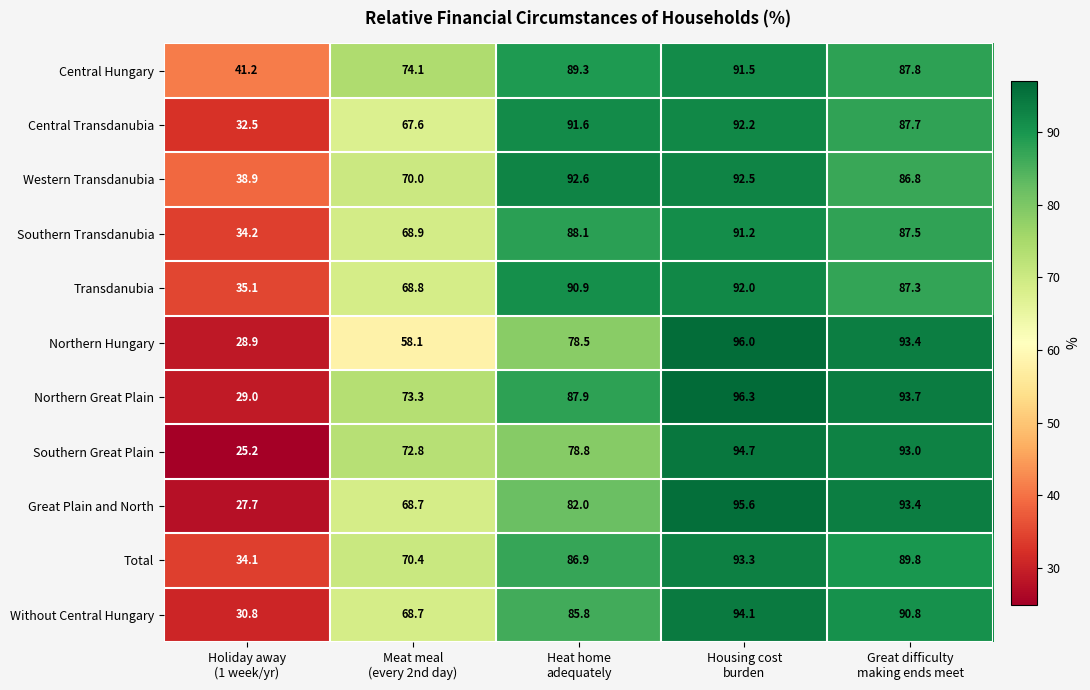

Rank the series by their maximum value, from lowest to highest.

Southern Transdanubia, Central Hungary, Transdanubia, Central Transdanubia, Western Transdanubia, Total, Without Central Hungary, Southern Great Plain, Great Plain and North, Northern Hungary, Northern Great Plain